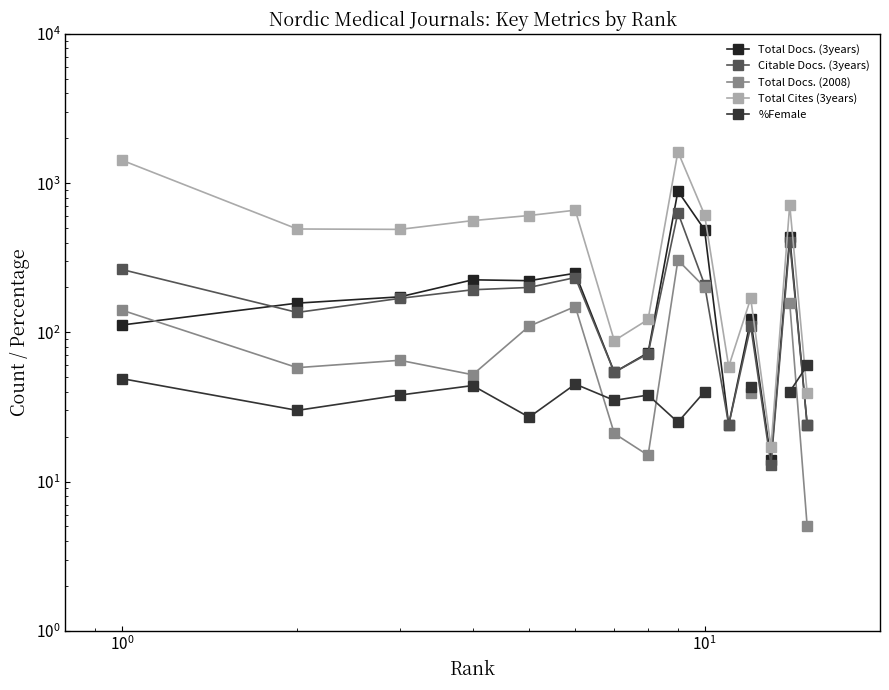

Which series ends up on top after the final intersection of %Female and Citable Docs. (3years)?

%Female